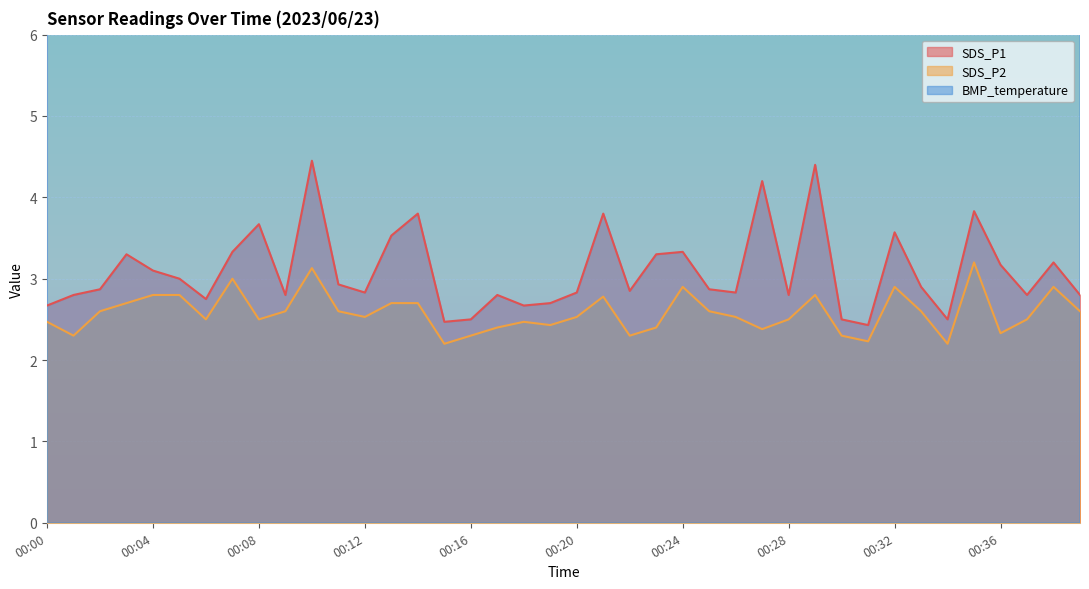

Where is the first local minimum for SDS_P2?

00:01